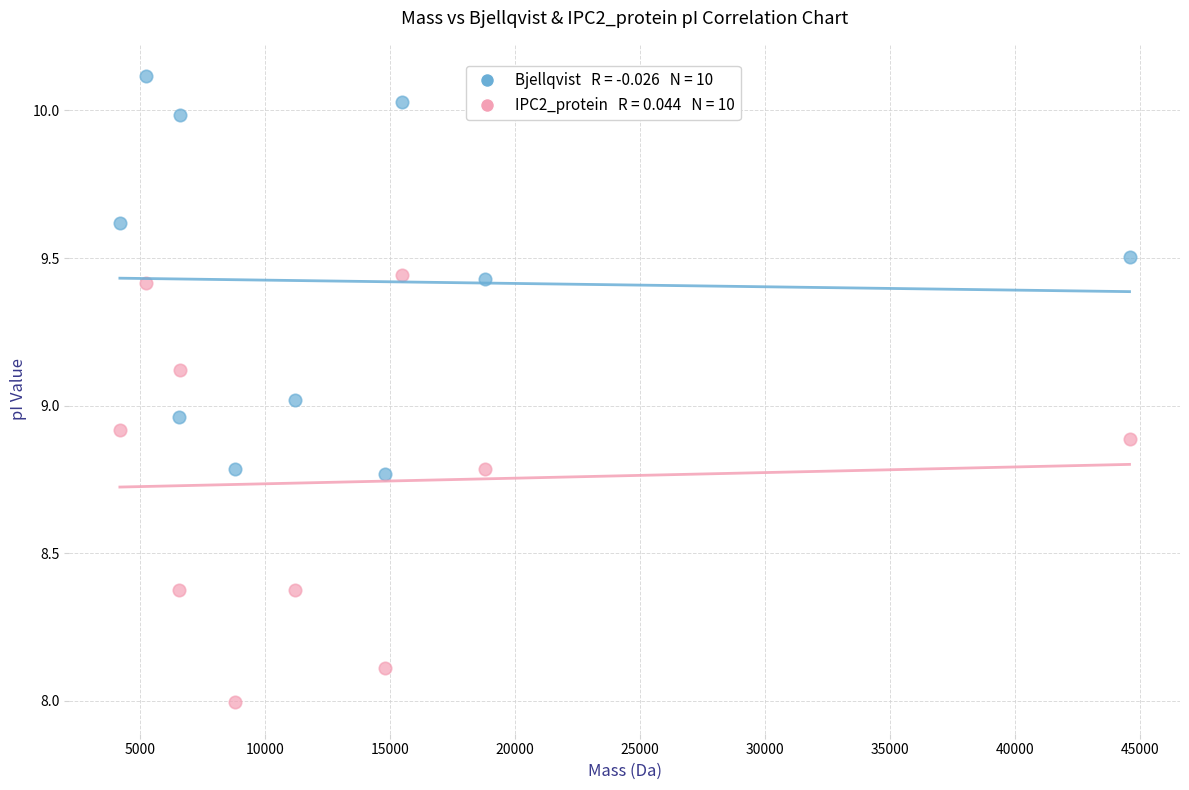

Across all data points, what is the range of X values (max minus min)?

40375.3